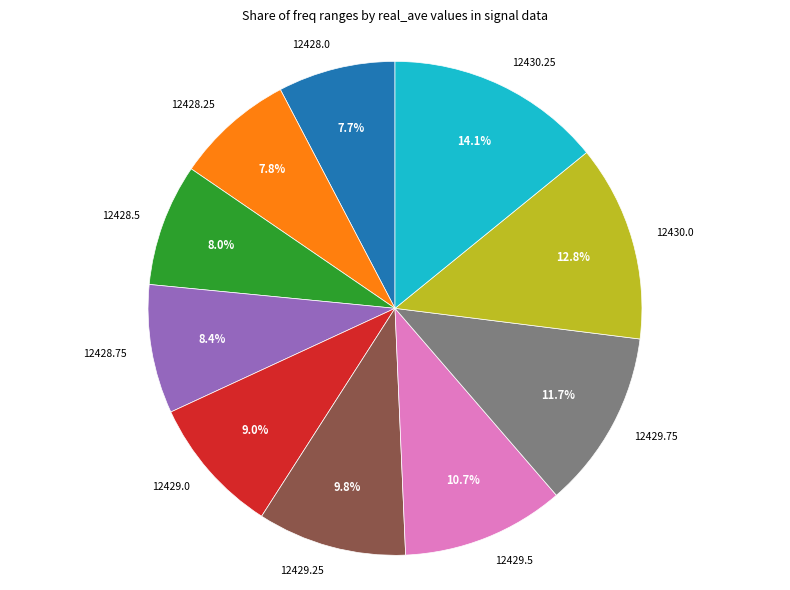

Does 12428.75 account for over 50% of the chart?

No